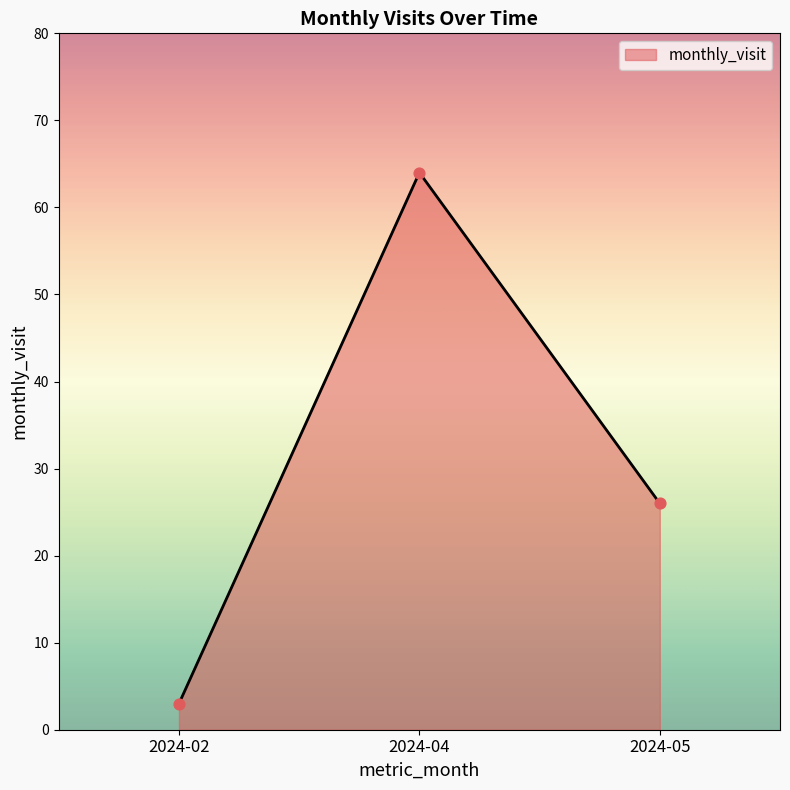

Between 2024-05 and 2024-04, which is larger?

2024-04